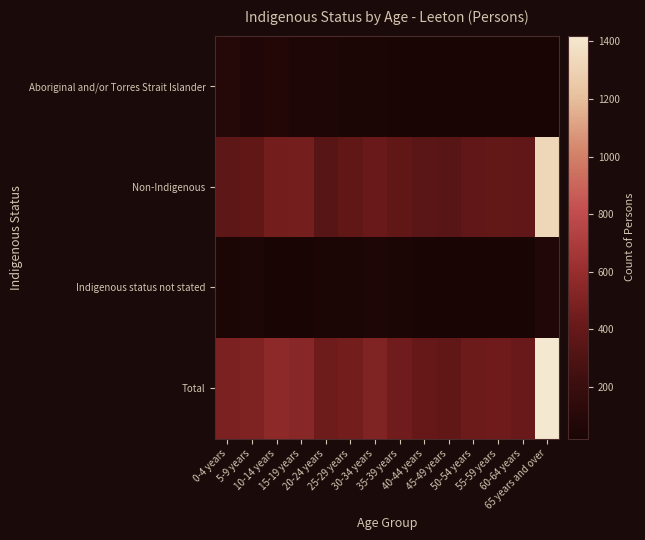

Reading left to right, list all the values displayed in this chart.

Aboriginal and/or Torres Strait Islander: 0-4 years=91	5-9 years=64	10-14 years=80	15-19 years=53	20-24 years=52	25-29 years=36	30-34 years=40	35-39 years=21	40-44 years=22	45-49 years=22	50-54 years=21	55-59 years=22	60-64 years=21	65 years and over=31
Non-Indigenous: 0-4 years=369	5-9 years=385	10-14 years=454	15-19 years=462	20-24 years=342	25-29 years=387	30-34 years=418	35-39 years=384	40-44 years=350	45-49 years=343	50-54 years=380	55-59 years=392	60-64 years=379	65 years and over=1318
Indigenous status not stated: 0-4 years=39	5-9 years=47	10-14 years=31	15-19 years=23	20-24 years=40	25-29 years=39	30-34 years=50	35-39 years=40	40-44 years=27	45-49 years=23	50-54 years=26	55-59 years=30	60-64 years=24	65 years and over=68
Total: 0-4 years=491	5-9 years=497	10-14 years=565	15-19 years=543	20-24 years=433	25-29 years=458	30-34 years=504	35-39 years=445	40-44 years=402	45-49 years=386	50-54 years=427	55-59 years=441	60-64 years=417	65 years and over=1420